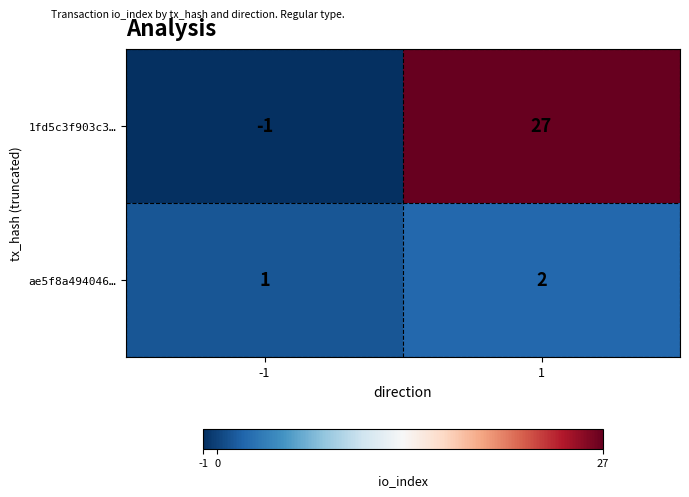

Is the value of 1fd5c3f903c3… at -1 greater than the value of ae5f8a494046… at 1?

No